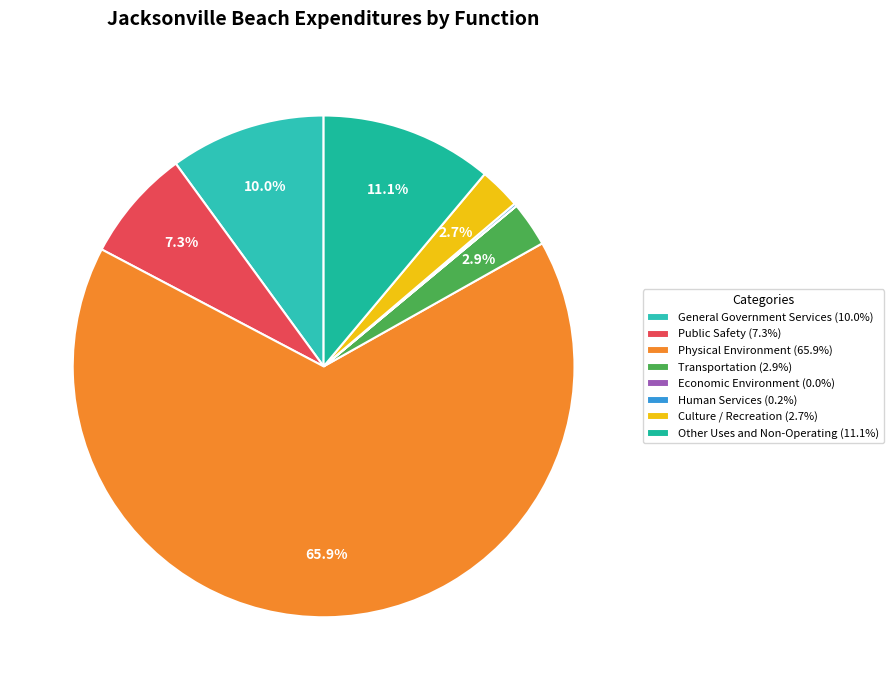

How many slices are in this pie chart?

8